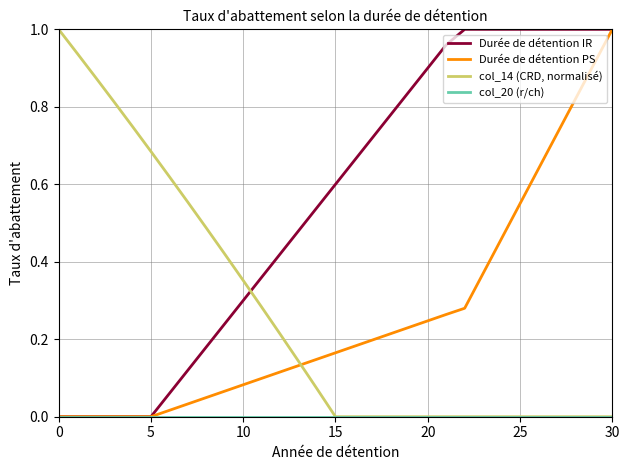

How many distinct data groups are displayed?

4